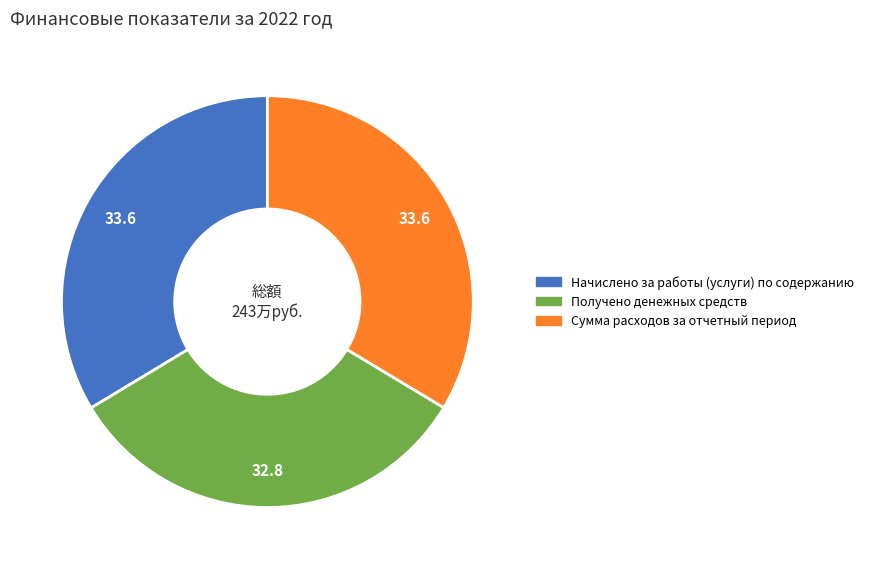

Which slice is the smallest?

Получено денежных средств